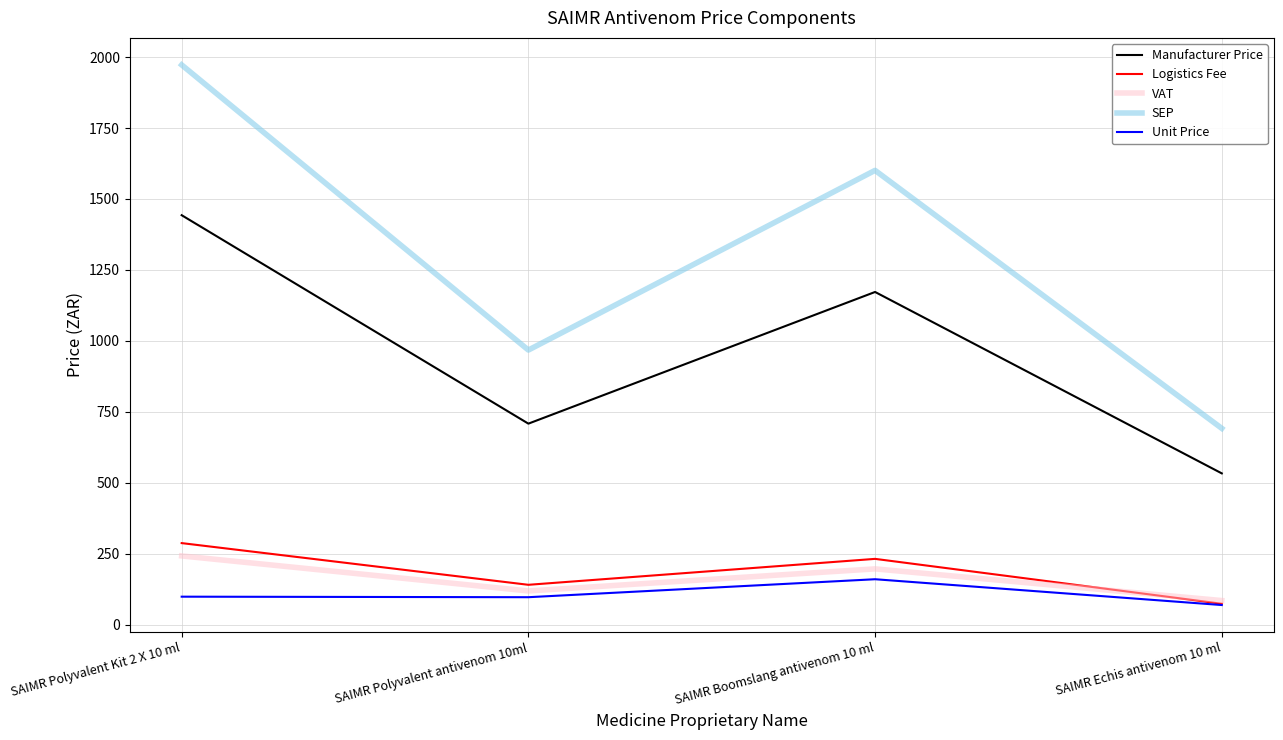

In VAT, how many points are higher than both neighbors (excluding endpoints)?

1